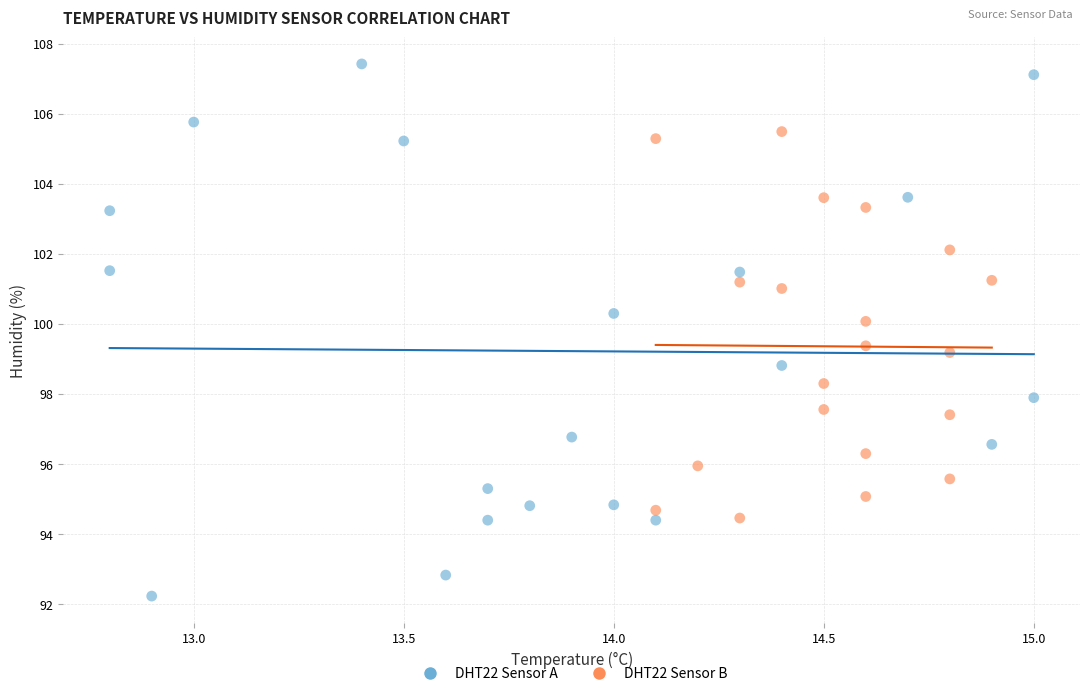

Which series contains the highest Y value?

DHT22 Sensor A